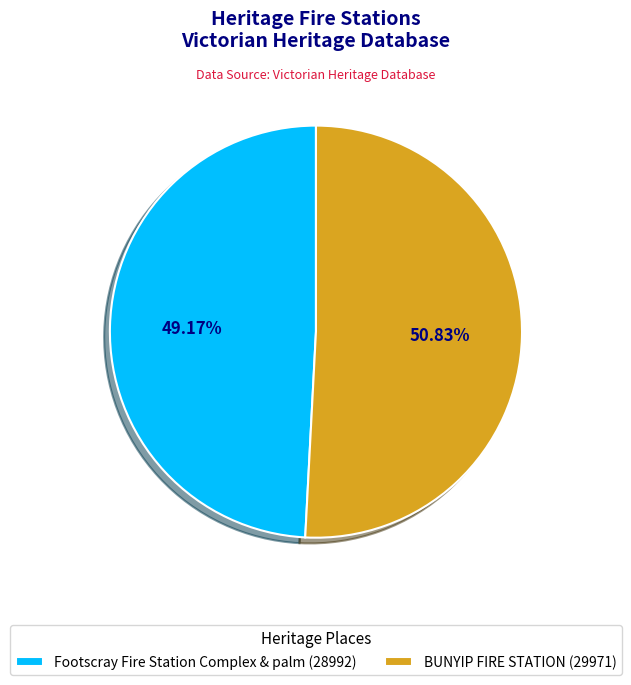

Between Footscray Fire Station Complex & palm and BUNYIP FIRE STATION, which is larger?

BUNYIP FIRE STATION